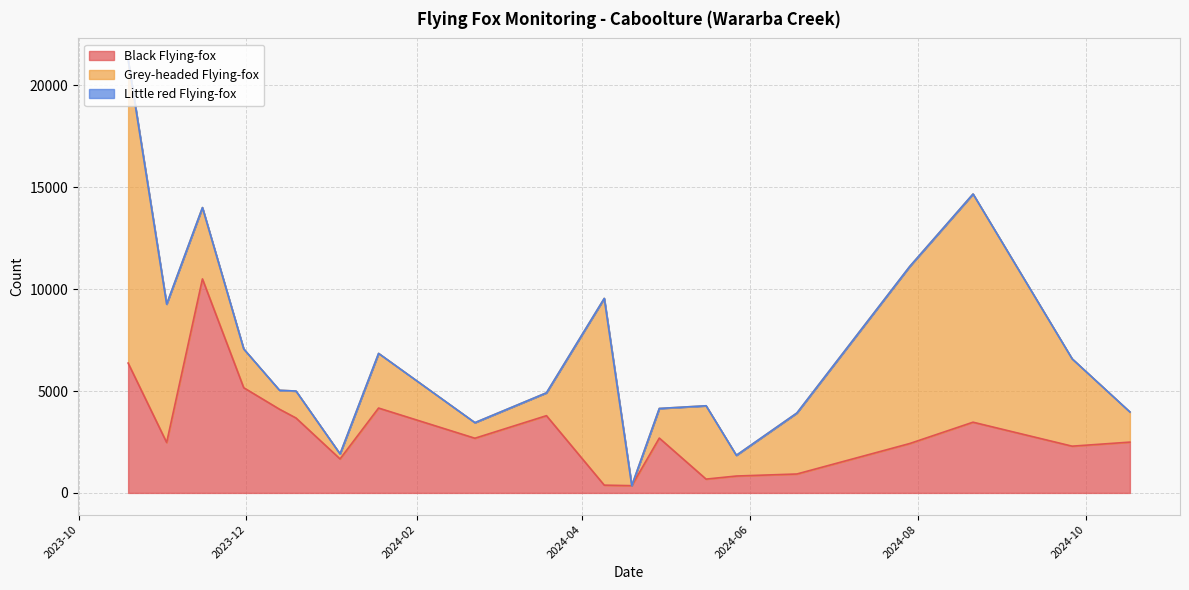

The value of Grey-headed Flying-fox at 2024-04-29 is 2305. True or false?

False